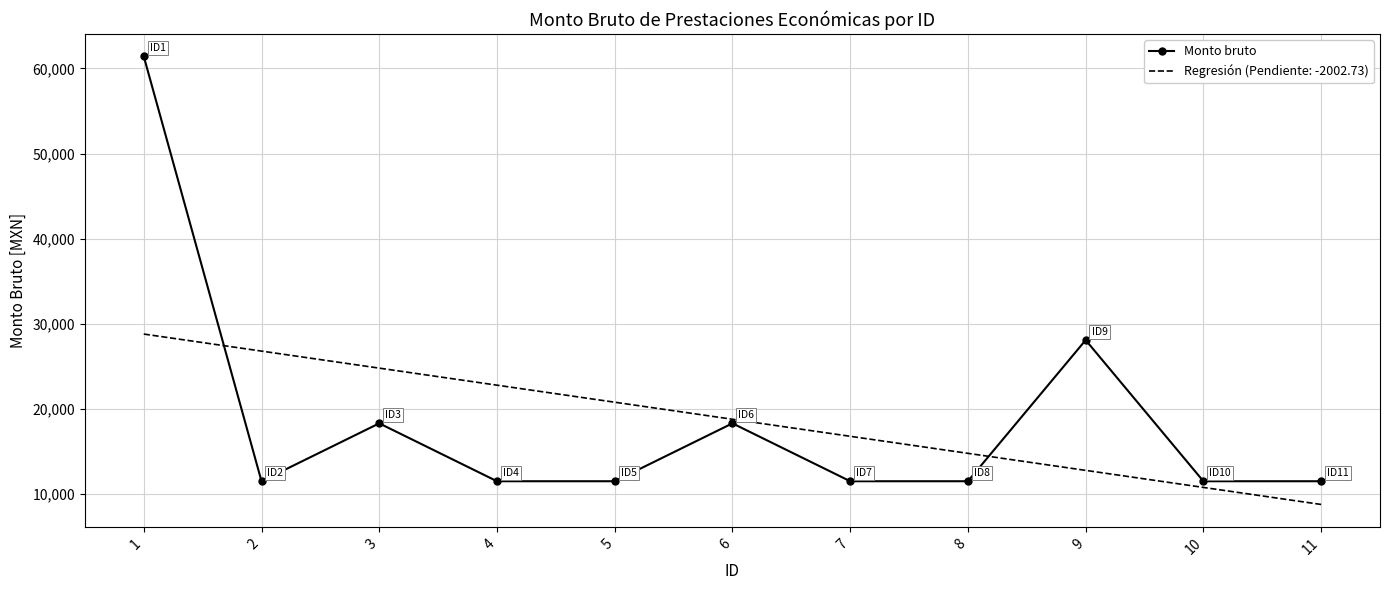

Rank the categories by Regresión (Pendiente: -2002.73) value from lowest to highest.

11, 10, 9, 8, 7, 6, 5, 4, 3, 2, 1